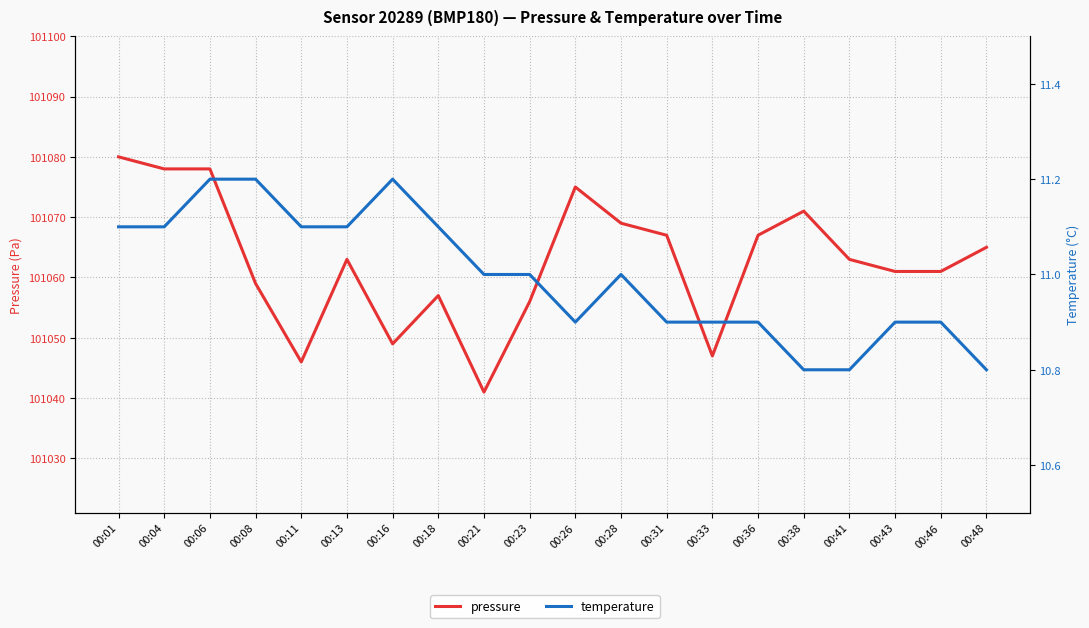

Which category has the lowest value in the pressure series?

00:21